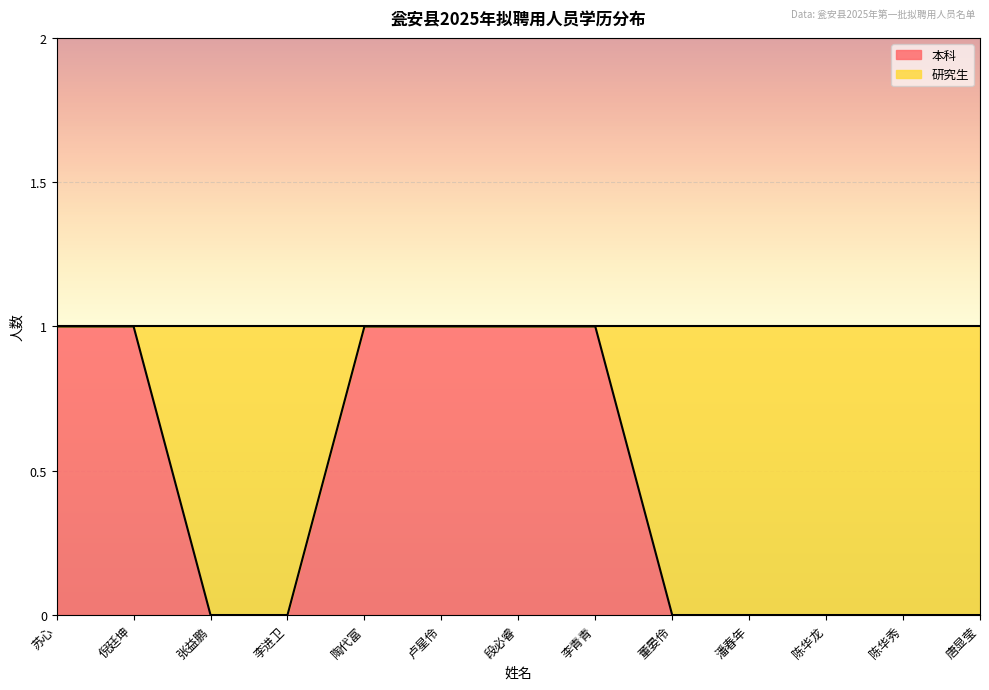

True or false: the data shows 1 at 段必睿.

True